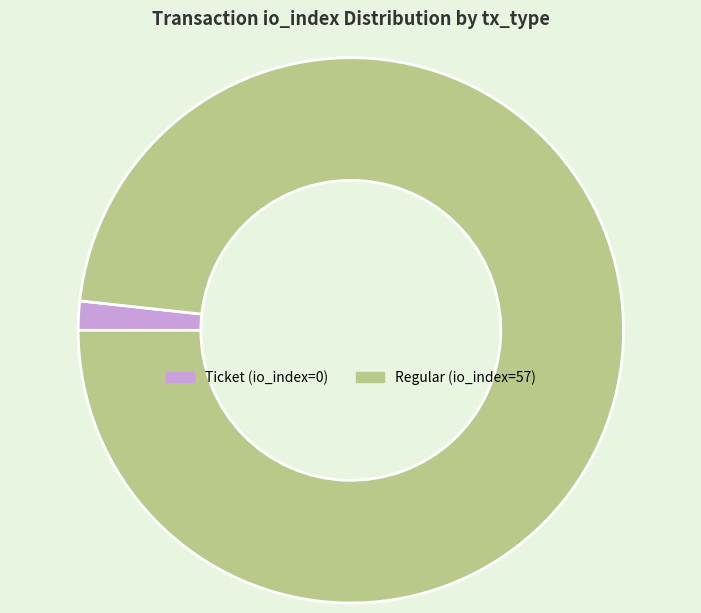

Rank the categories by value from highest to lowest.

Regular (io_index=57), Ticket (io_index=0)